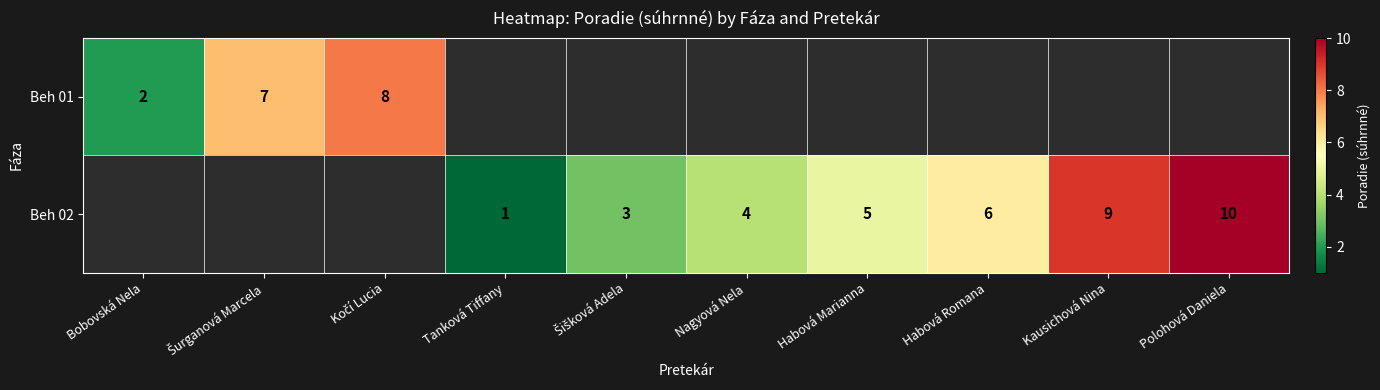

At which category does the chart reach its peak across all series?

Polohová Daniela